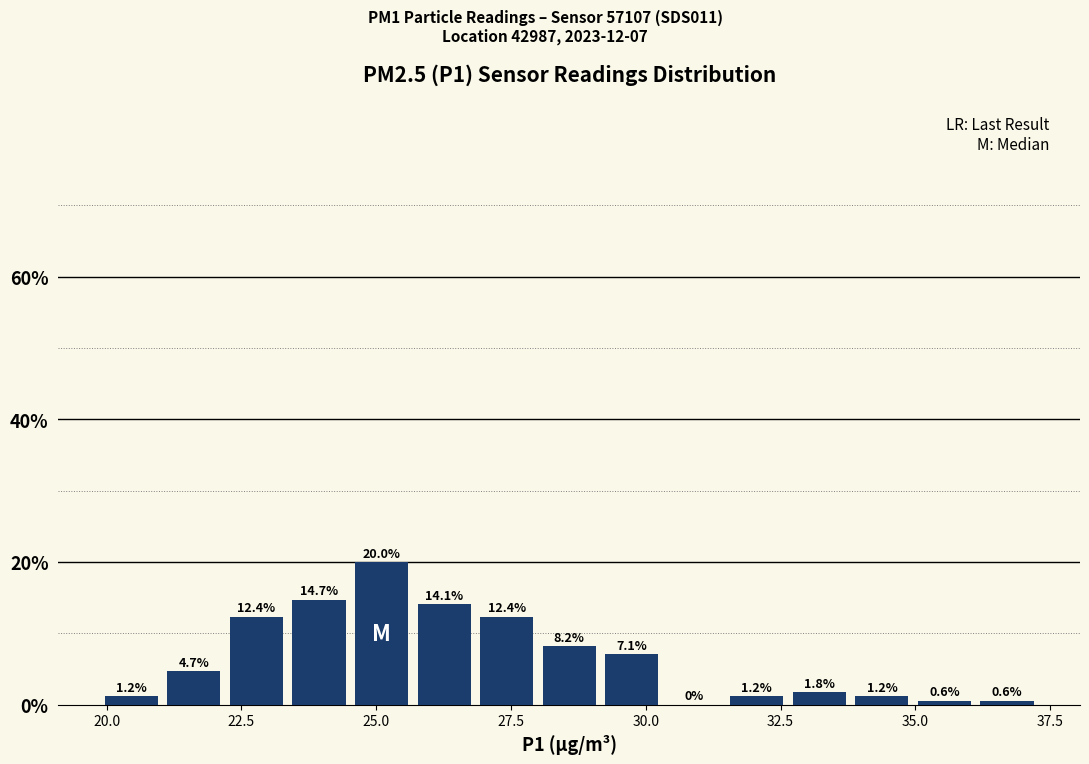

Read against the x-axis, roughly where is the centre of the tallest bar?

25.0